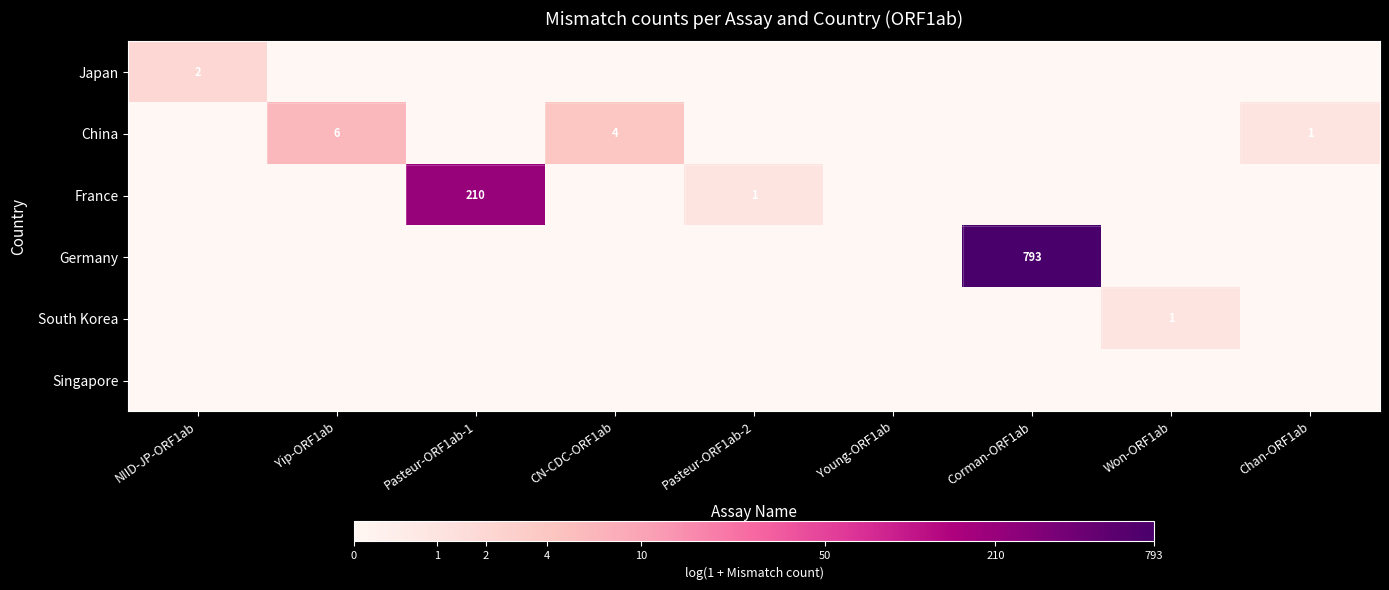

The value of France at Pasteur-ORF1ab-1 is 210. True or false?

True